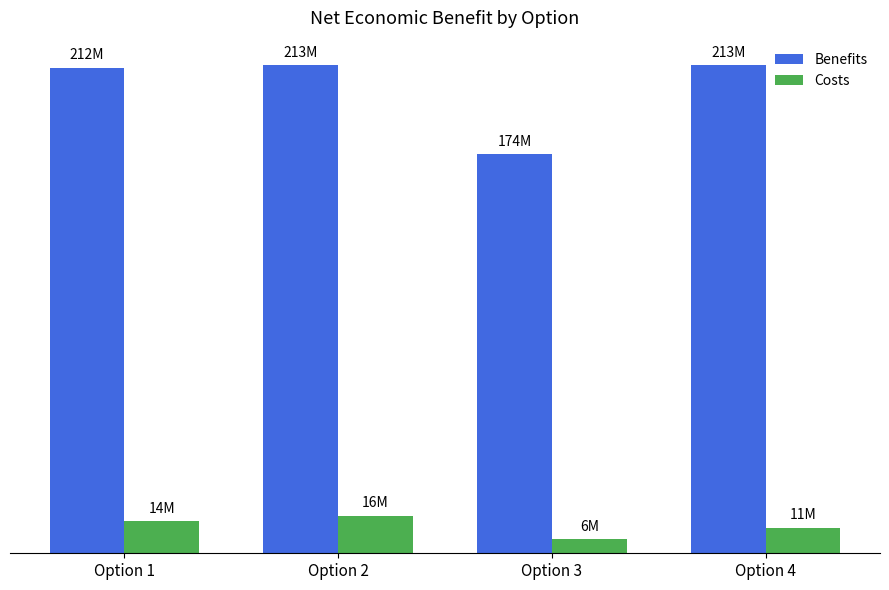

Reading left to right, what are all the values shown in this chart?

Benefits: Option 1=211703757.6	Option 2=212830882.4	Option 3=174001928.9	Option 4=212828090.1
Costs: Option 1=13994639.7	Option 2=16446162.9	Option 3=6038958.7	Option 4=11156992.2